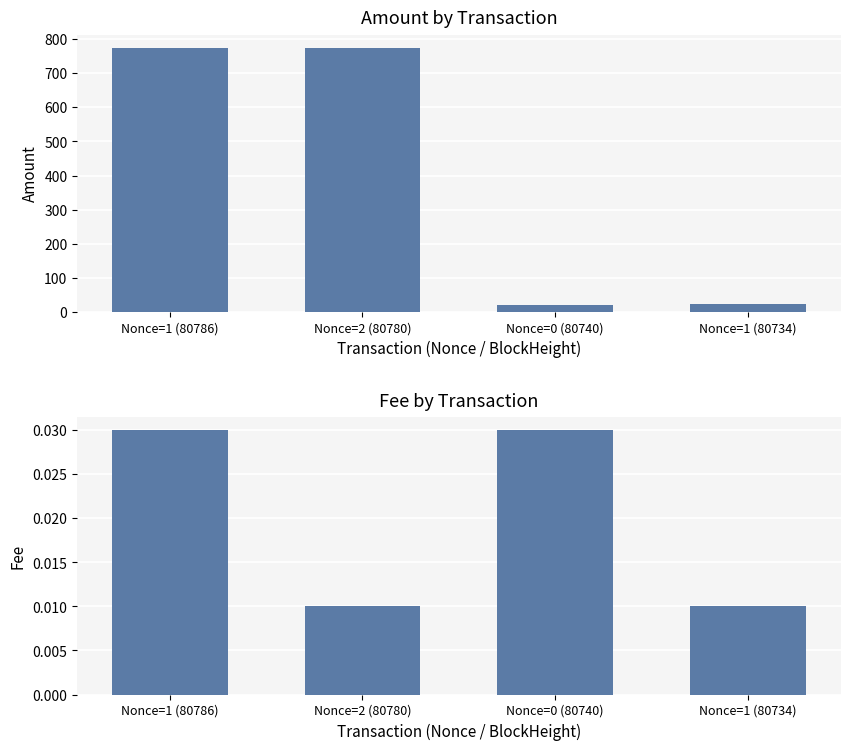

What is the label of the 2nd bar from the right?

Nonce=0 (80740)